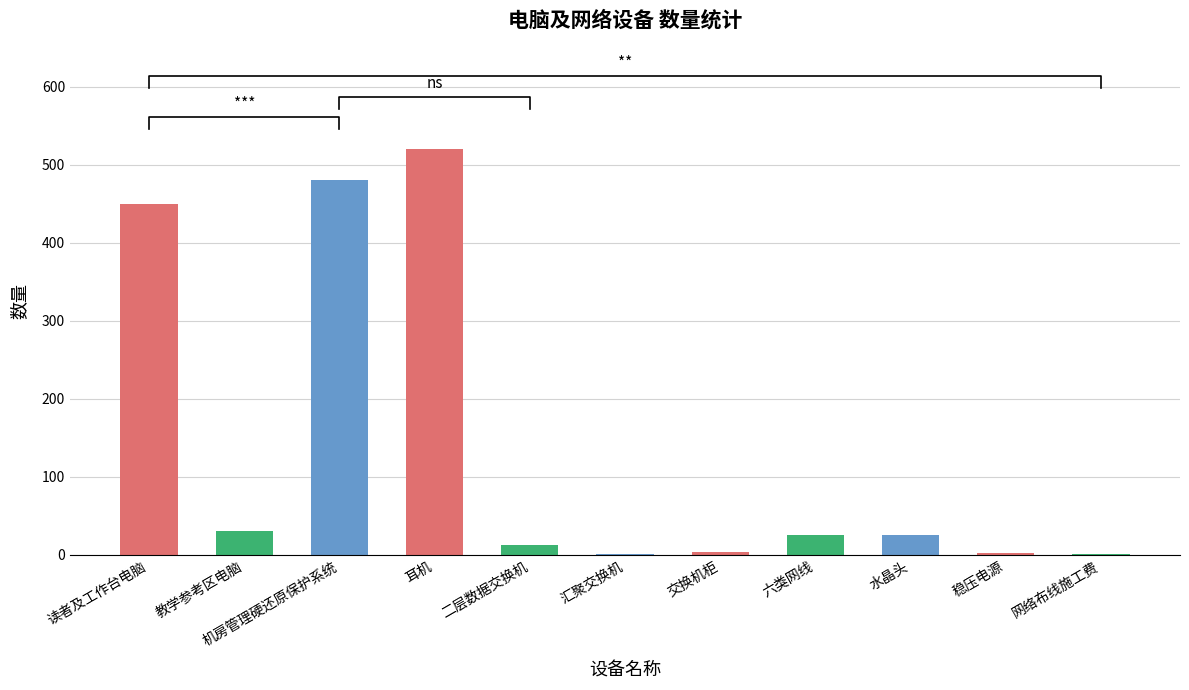

Reading right to left, transcribe all the data shown in this chart.

1	2	25	25	4	1	12	520	480	30	450